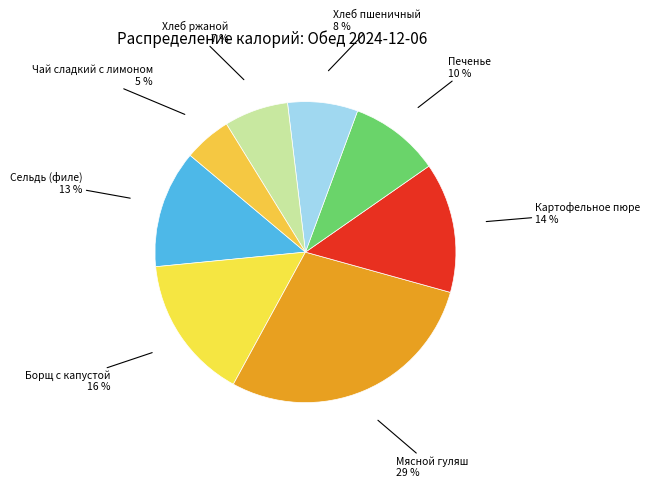

Count the number of slices in the pie.

8